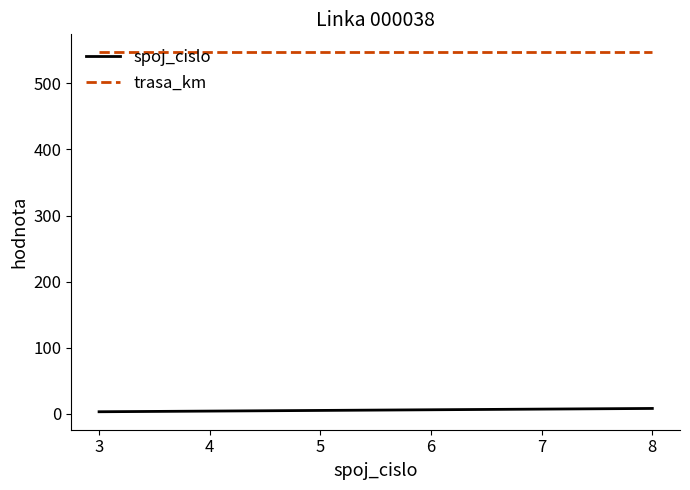

True or false: spoj_cislo has more than 2 interior local peaks.

False